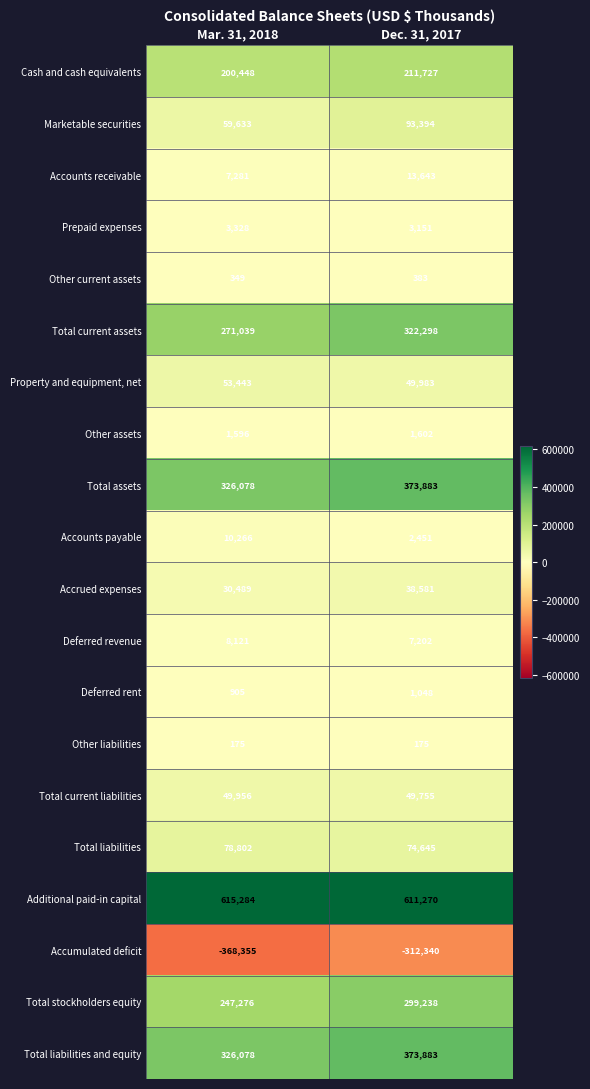

The Property and equipment, net series shows 49983 at Dec. 31, 2017. True or false?

True